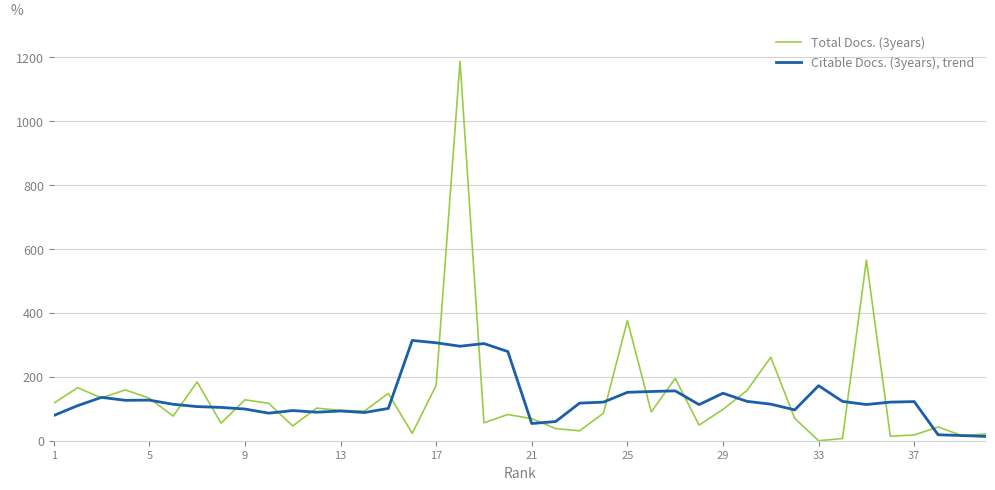

Rank the series by their average value, from lowest to highest.

Citable Docs. (3years), trend, Total Docs. (3years)